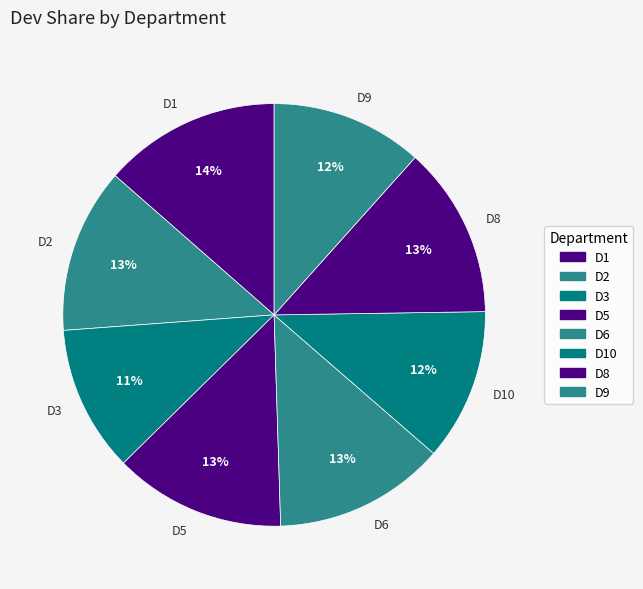

True or false: D8 accounts for 1% of the total.

False